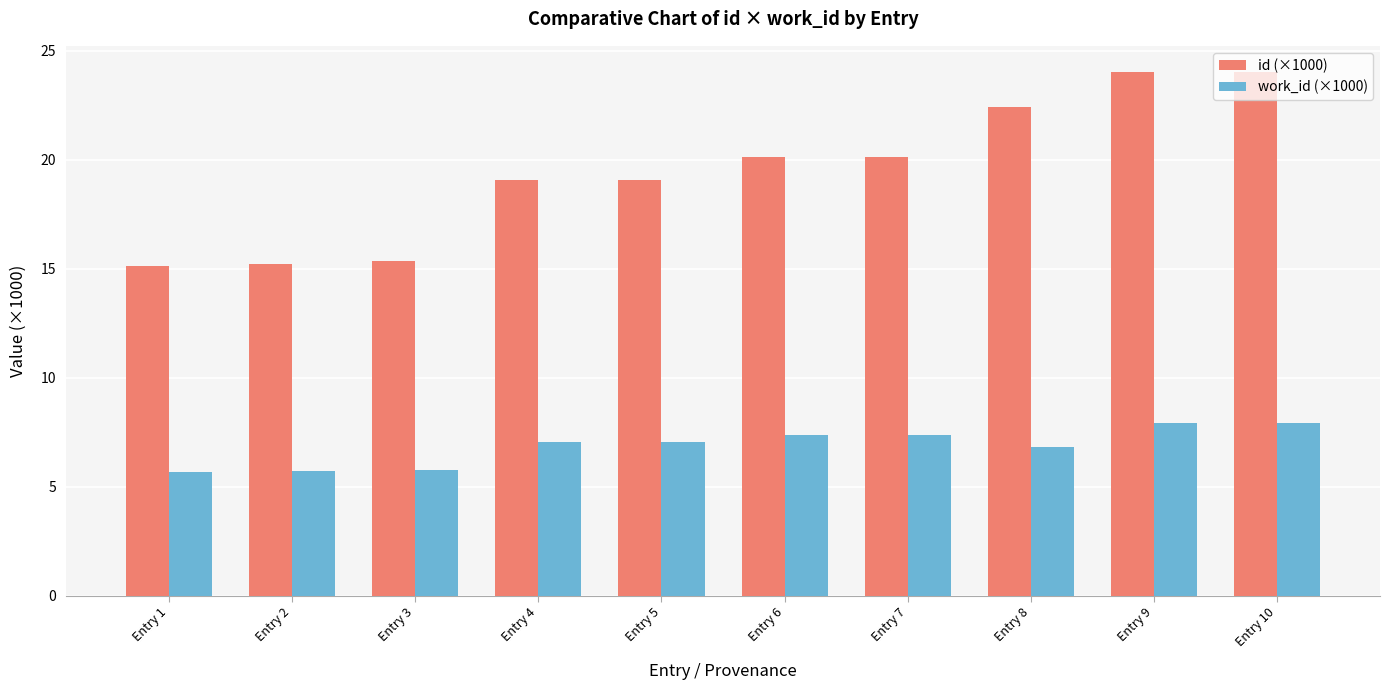

What is the spread (max minus min) of values at Entry 5?

12.0